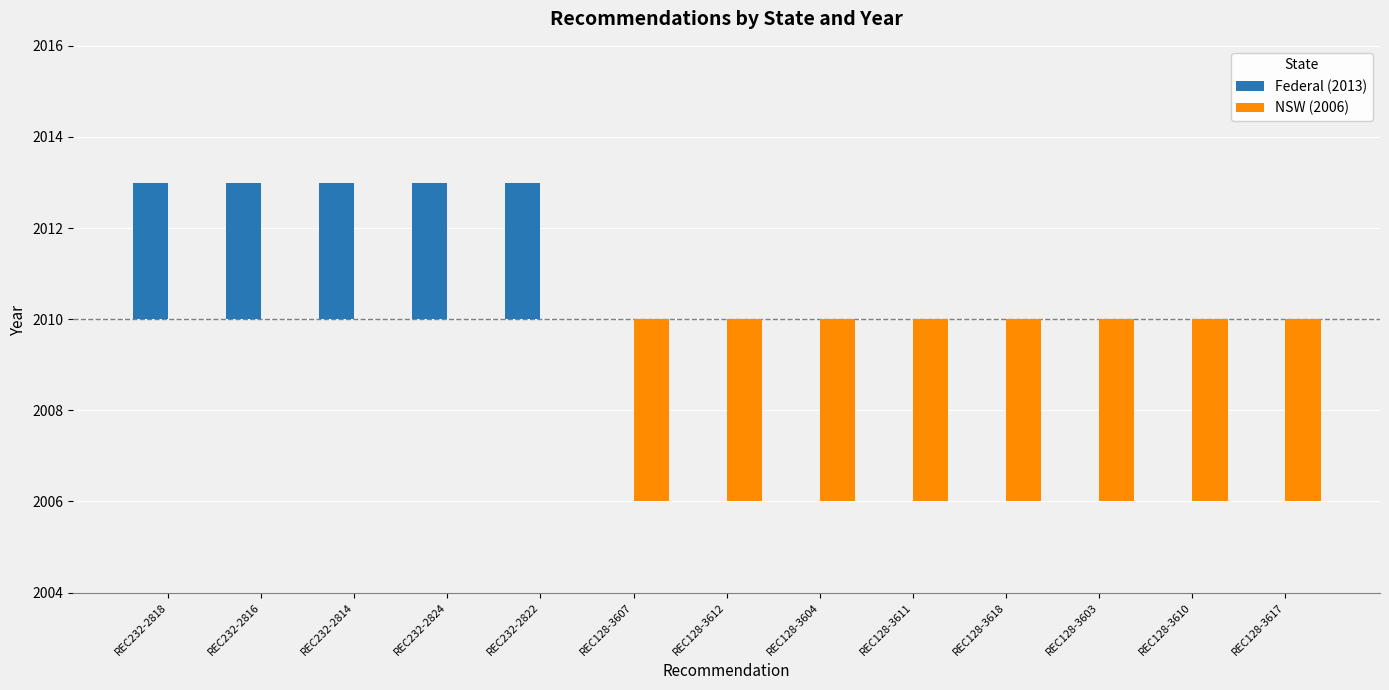

At which label does Federal (2013) reach its peak?

REC232-2818